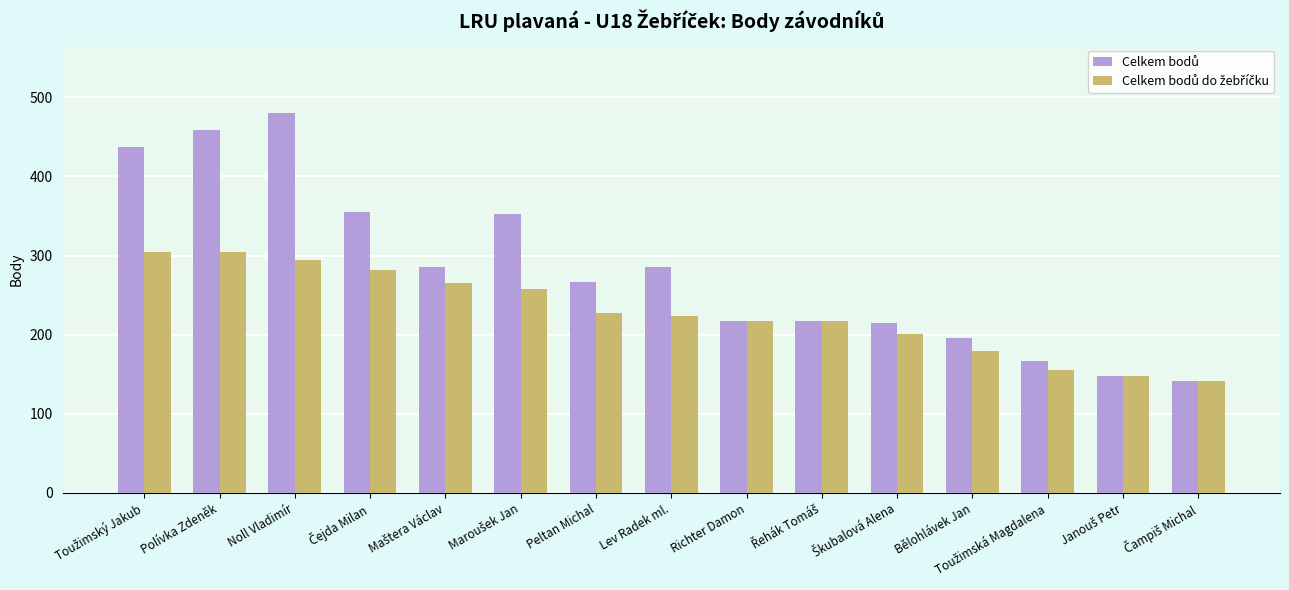

What is the total value across all series at Polívka Zdeněk?

763